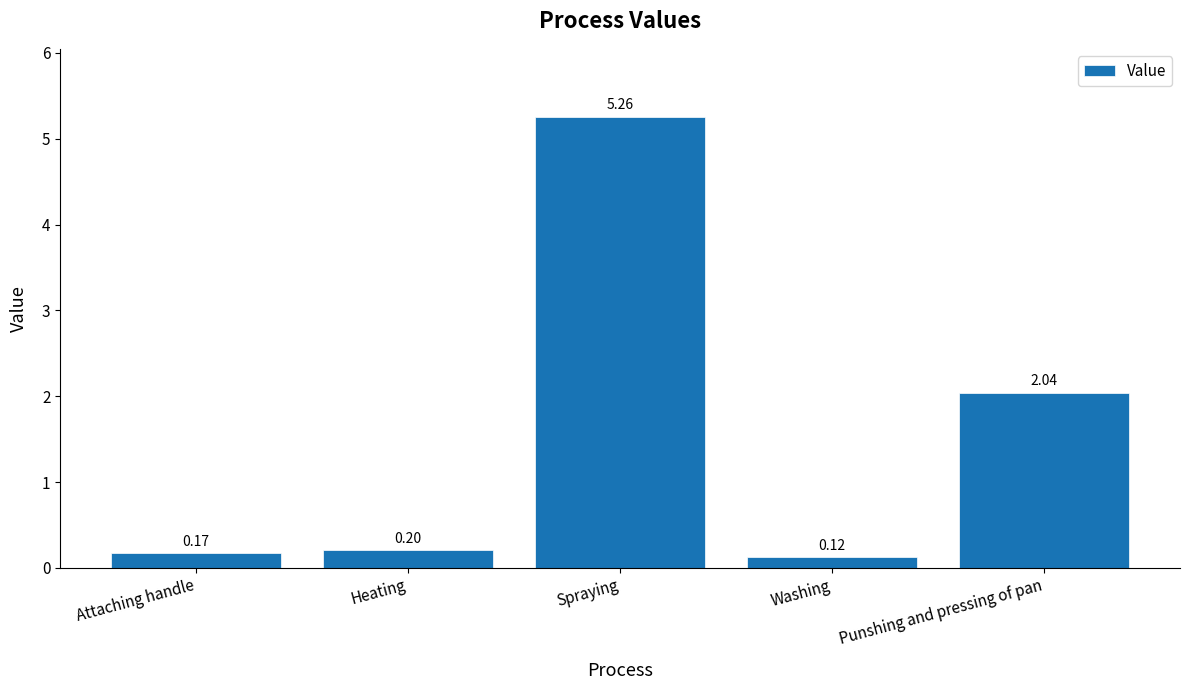

What is the label of the 5th bar from the left?

Punshing and pressing of pan